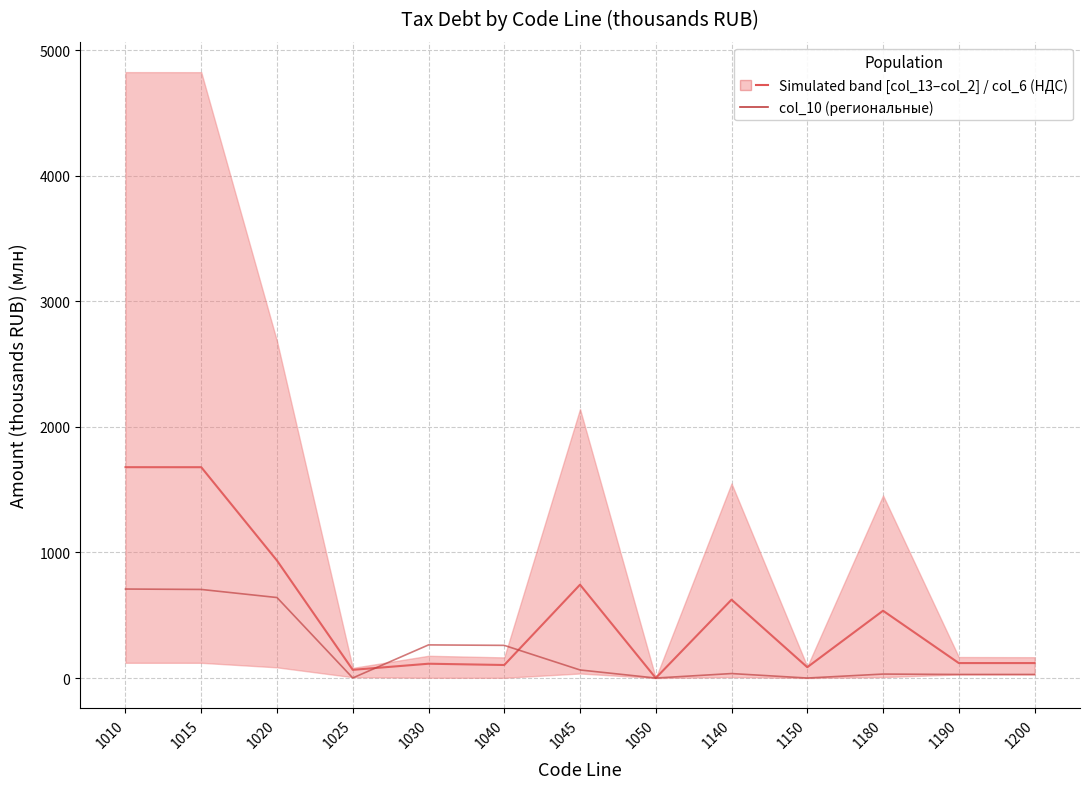

Reading left to right, list all the values displayed in this chart.

col_6 (НДС): 1010=1679.4	1015=1679.2	1020=935.6	1025=65.4	1030=114.1	1040=103.9	1045=743.6	1050=0.1	1140=624.2	1150=86.3	1180=536.2	1190=119.3	1200=119.3
col_10 (региональные): 1010=708.9	1015=705.7	1020=641.3	1025=0.9	1030=264.0	1040=260.3	1045=64.4	1050=0.1	1140=35.7	1150=0.2	1180=31.7	1190=28.6	1200=28.6